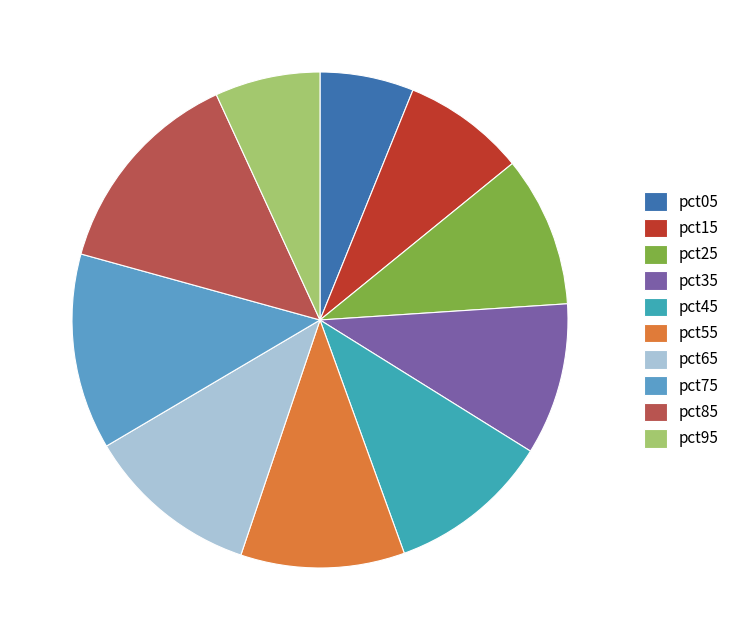

To the nearest percent, what is the difference between the pct55 and pct05 slice percentages?

5%